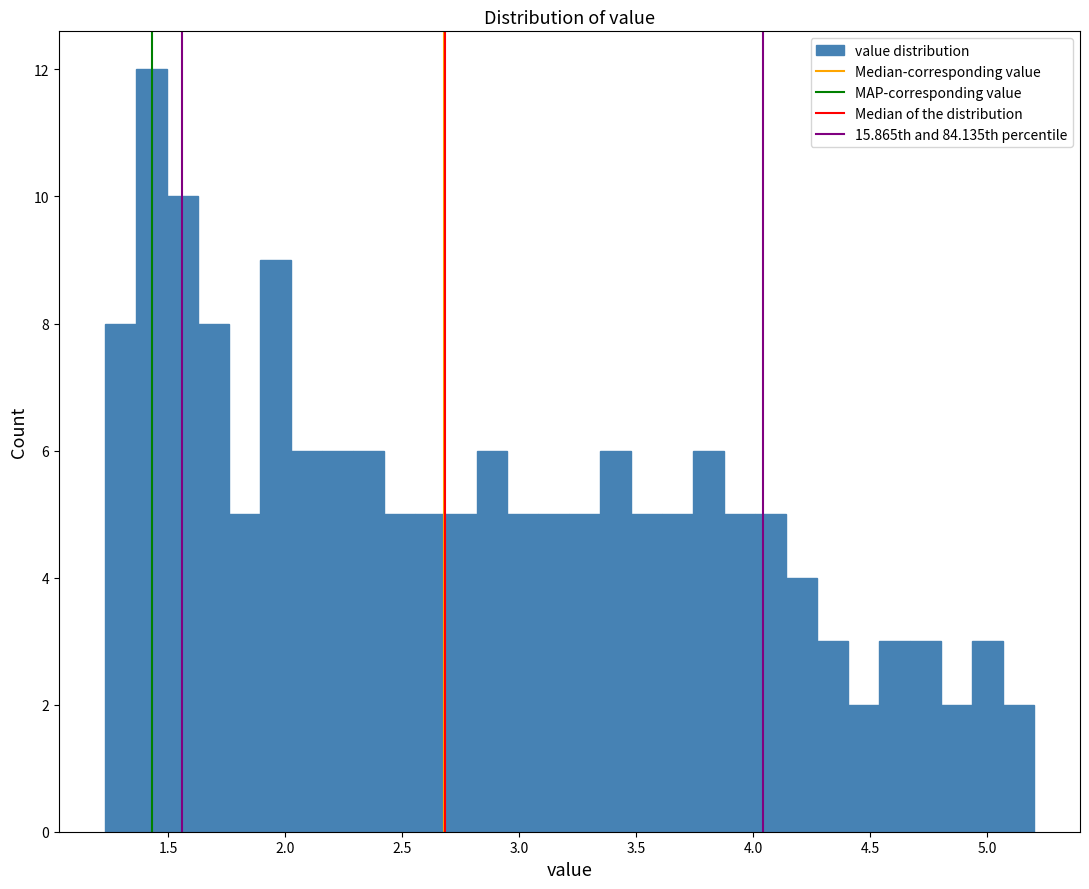

Around what value on the x-axis is the tallest bar? Give the approximate position of its centre, as read against the axis.

1.45